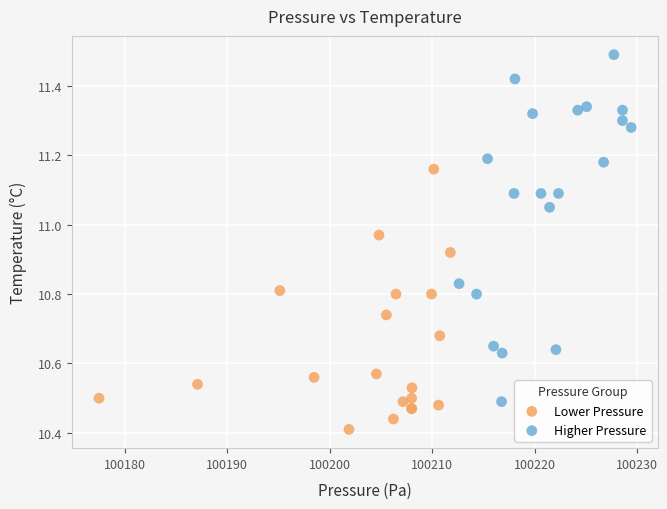

Which series contains the lowest Y value?

Lower Pressure